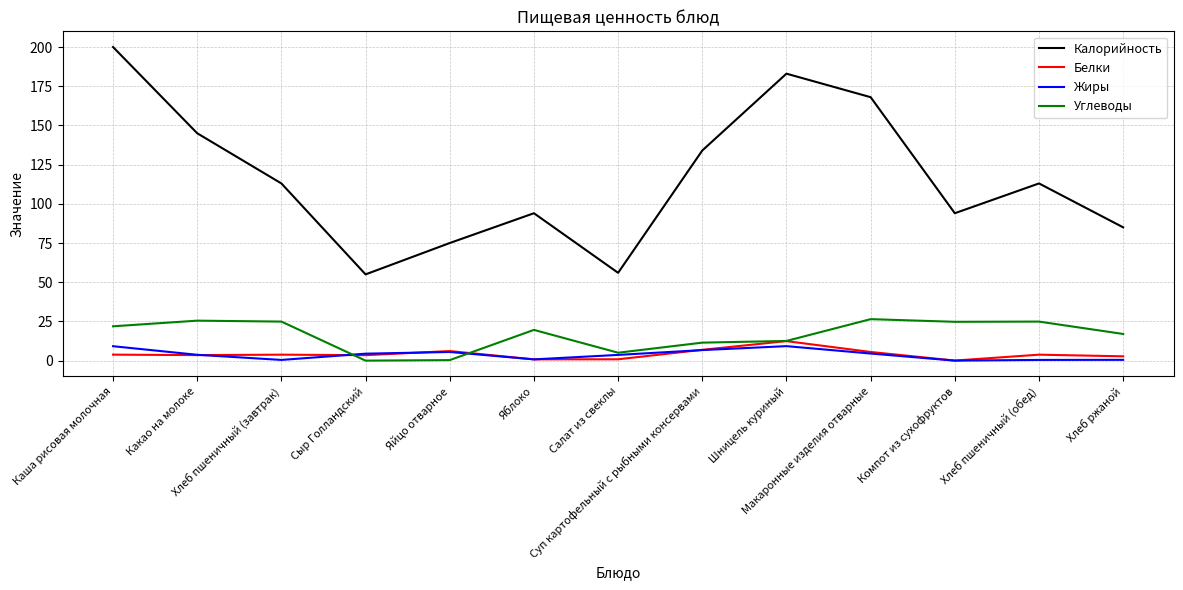

Which series has the largest total across all categories?

Калорийность